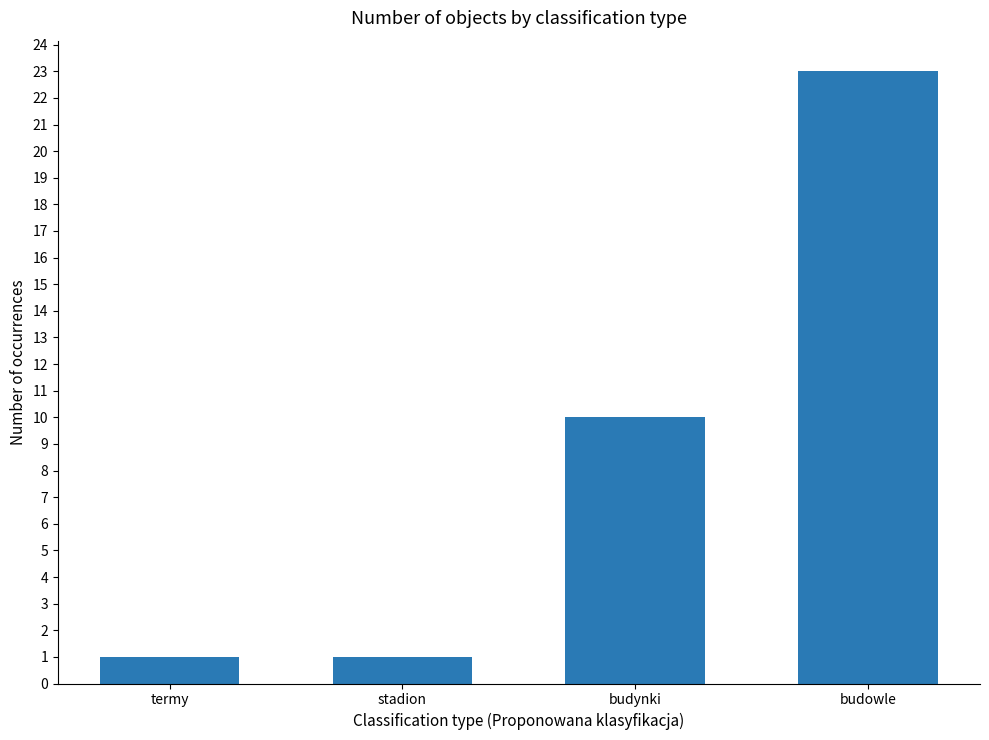

Are the bars grouped side by side (vs. stacked)?

No